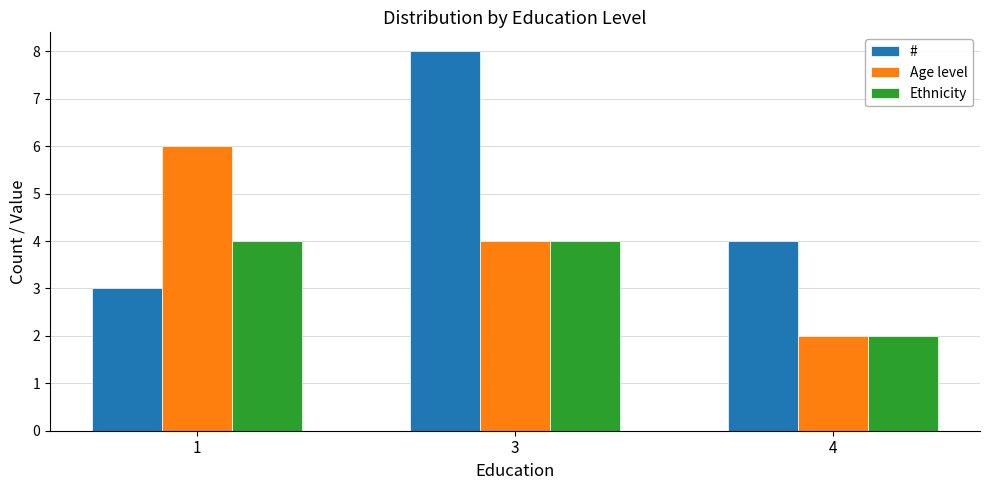

At 1, list the series in order from smallest to largest.

#, Ethnicity, Age level